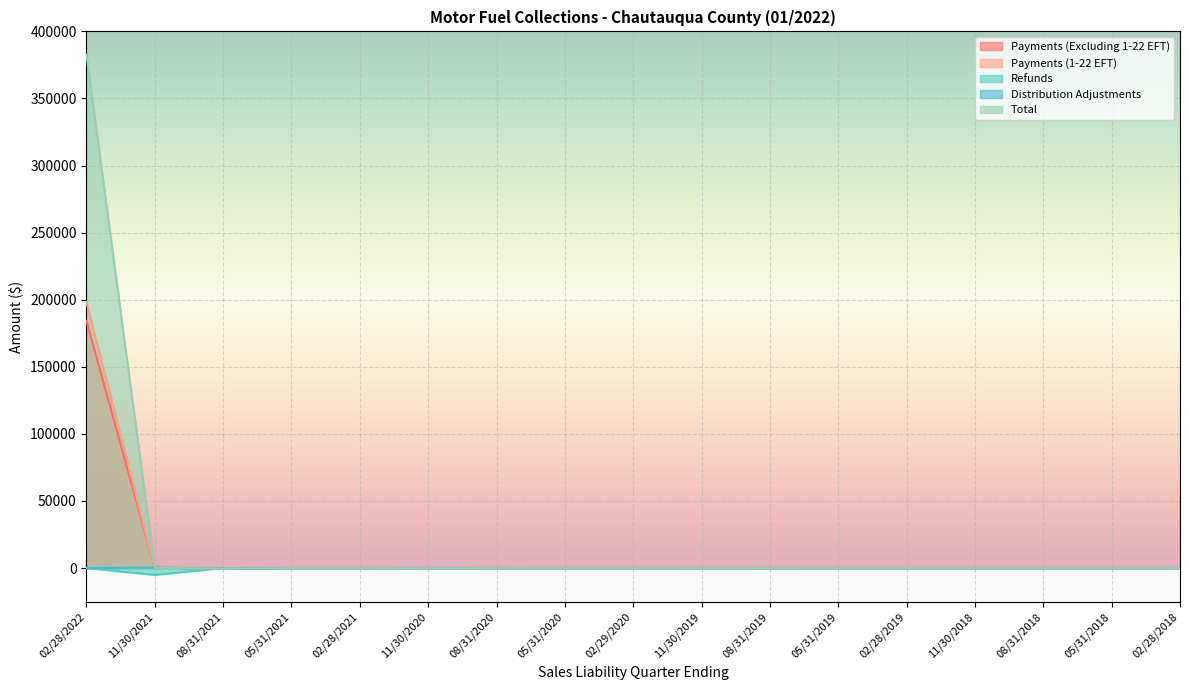

Which series has the largest total across all categories?

Total